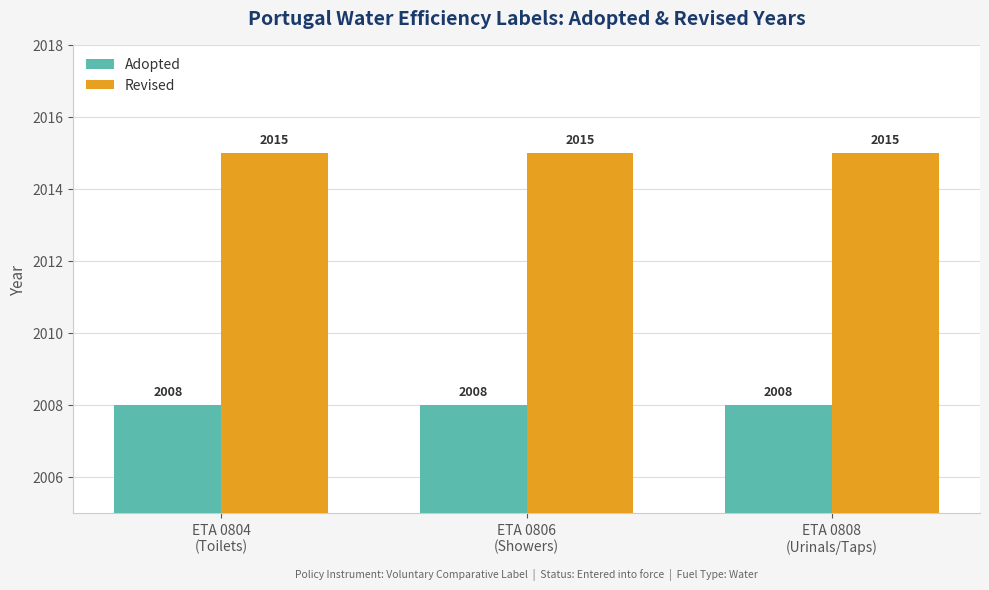

What is the minimum value shown in the chart?

2008